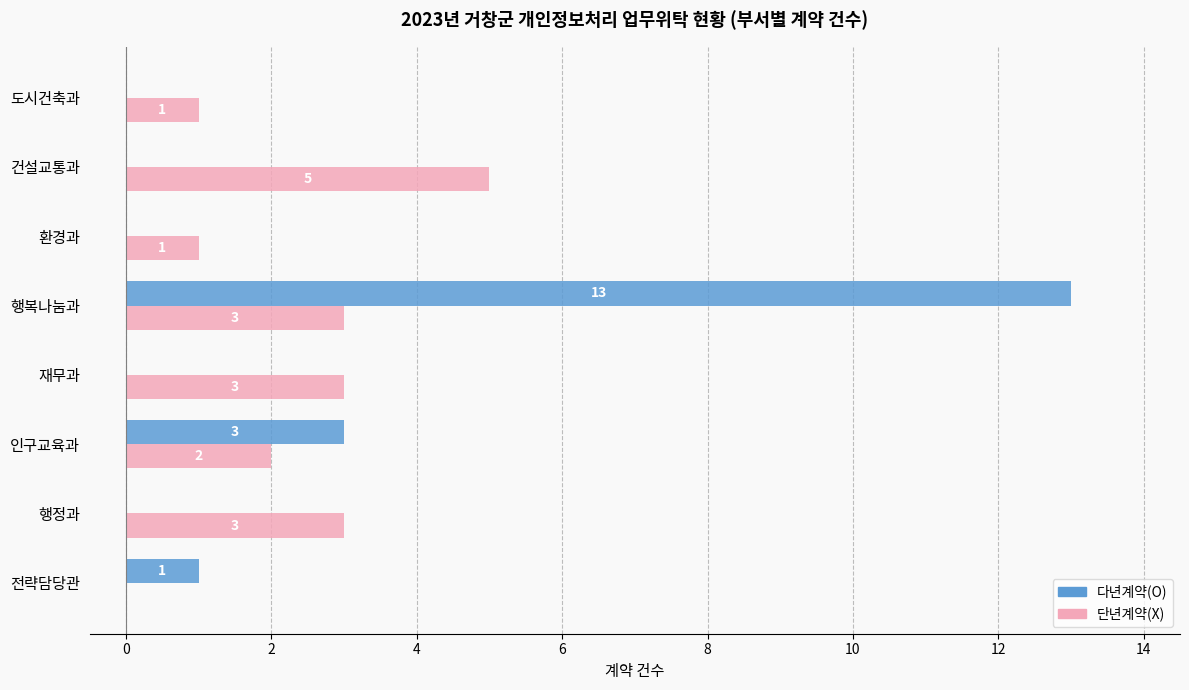

At which label does 다년계약(O) reach its peak?

행복나눔과